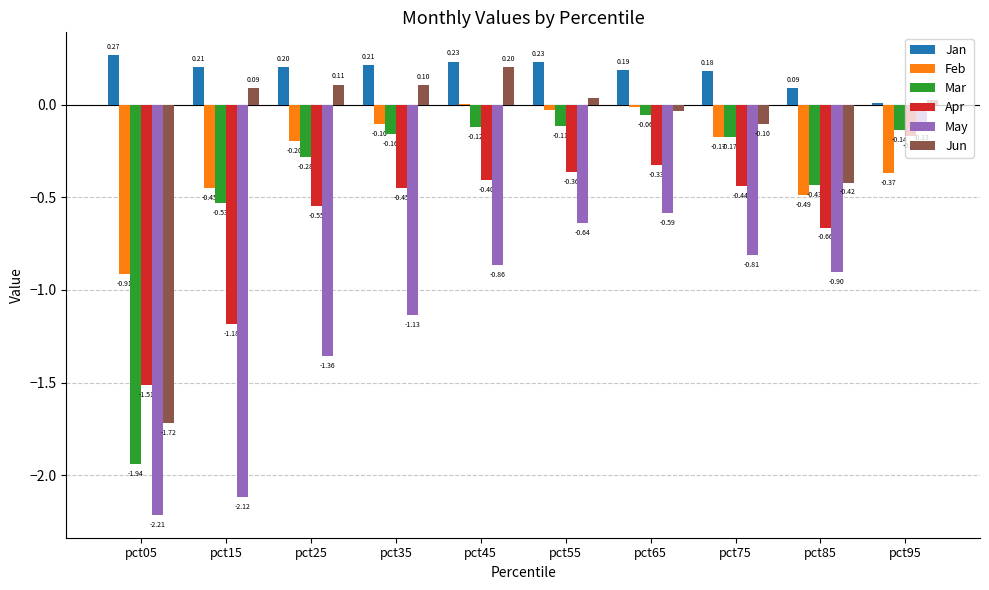

Which series has the largest total across all categories?

Jan